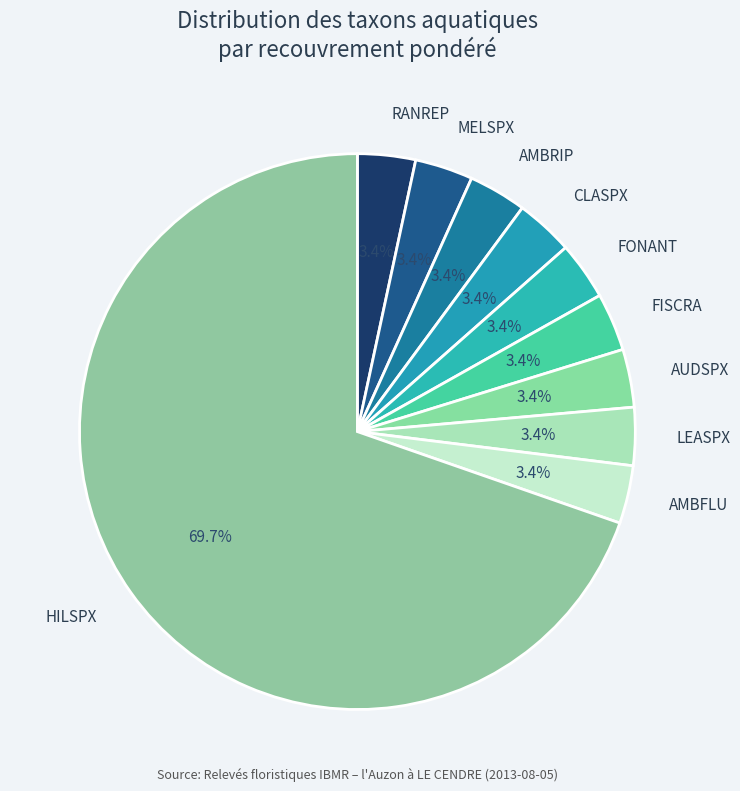

Is it true that CLASPX is 3% of the pie?

True